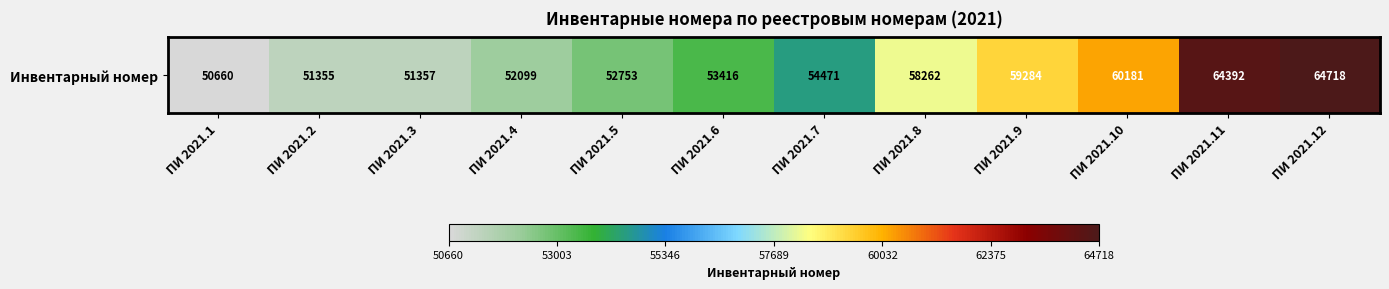

Reading left to right, what are all the values shown in this chart?

ПИ 2021.1=50660	ПИ 2021.2=51355	ПИ 2021.3=51357	ПИ 2021.4=52099	ПИ 2021.5=52753	ПИ 2021.6=53416	ПИ 2021.7=54471	ПИ 2021.8=58262	ПИ 2021.9=59284	ПИ 2021.10=60181	ПИ 2021.11=64392	ПИ 2021.12=64718